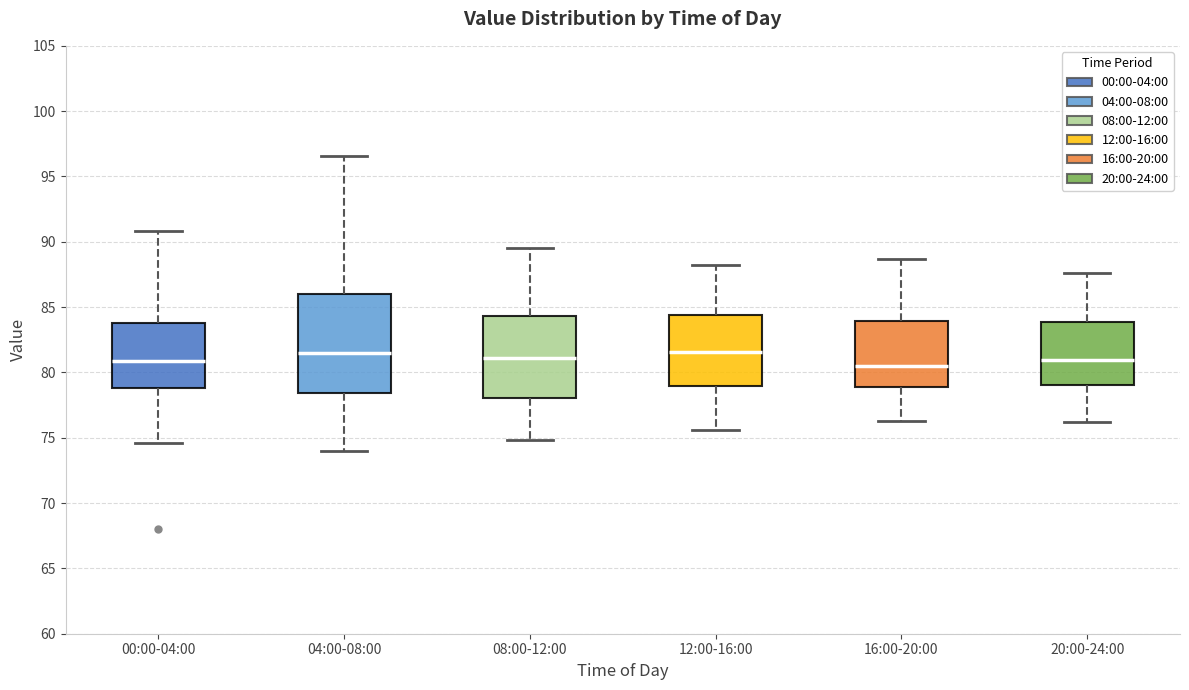

Where does the upper whisker of the box for 16:00-20:00 end on the y-axis? The values are not printed on the chart, so give them approximately, as read against the axis.

88.5